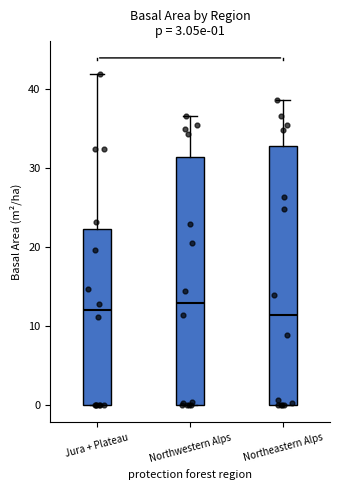

Comparing the boxes themselves (not the whiskers), which one is the tallest?

Northeastern Alps